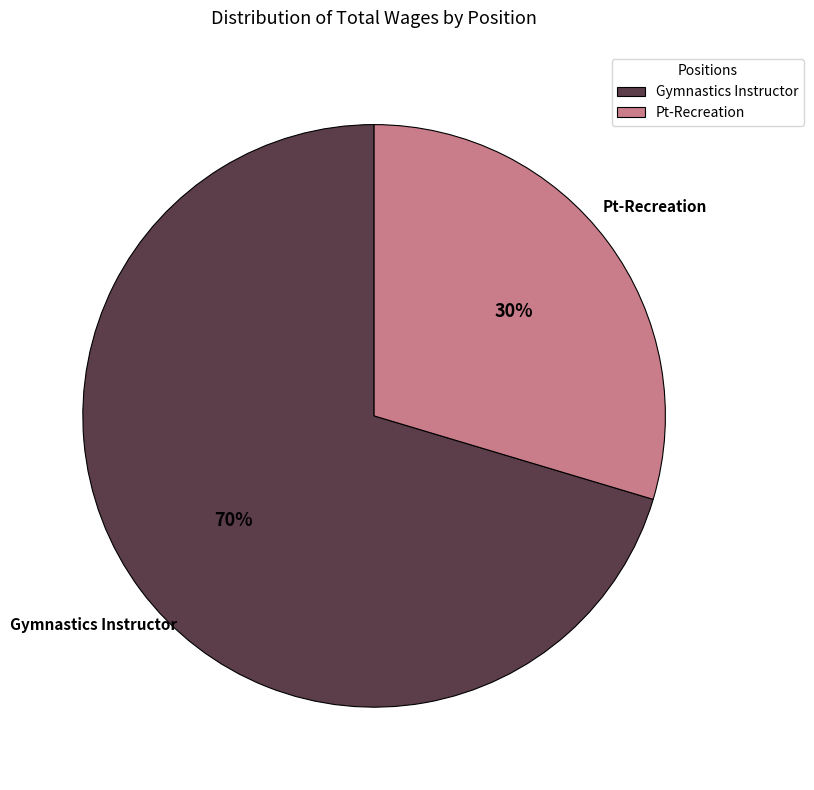

Is it true that Gymnastics Instructor is 79% of the pie?

False